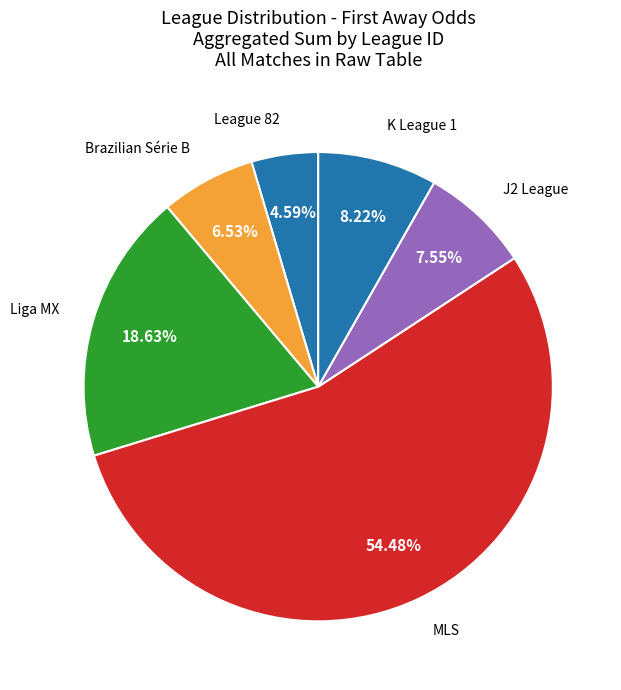

How many segments does this pie chart have?

6